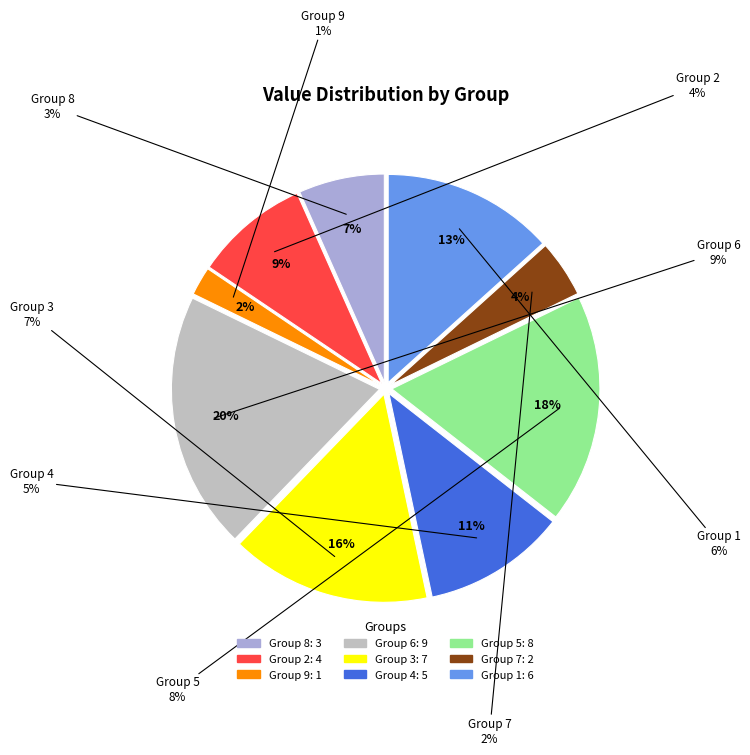

To the nearest percent, what portion does 3 represent?

16%